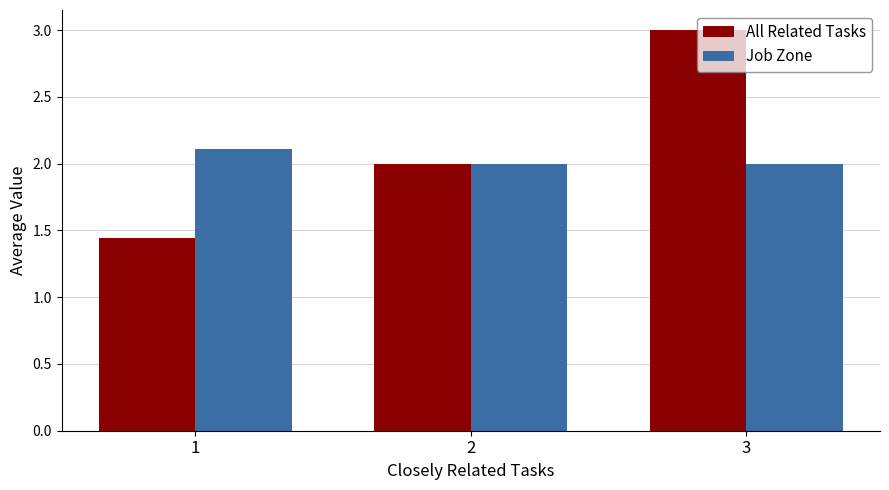

Read the Job Zone value at 1.

2.1